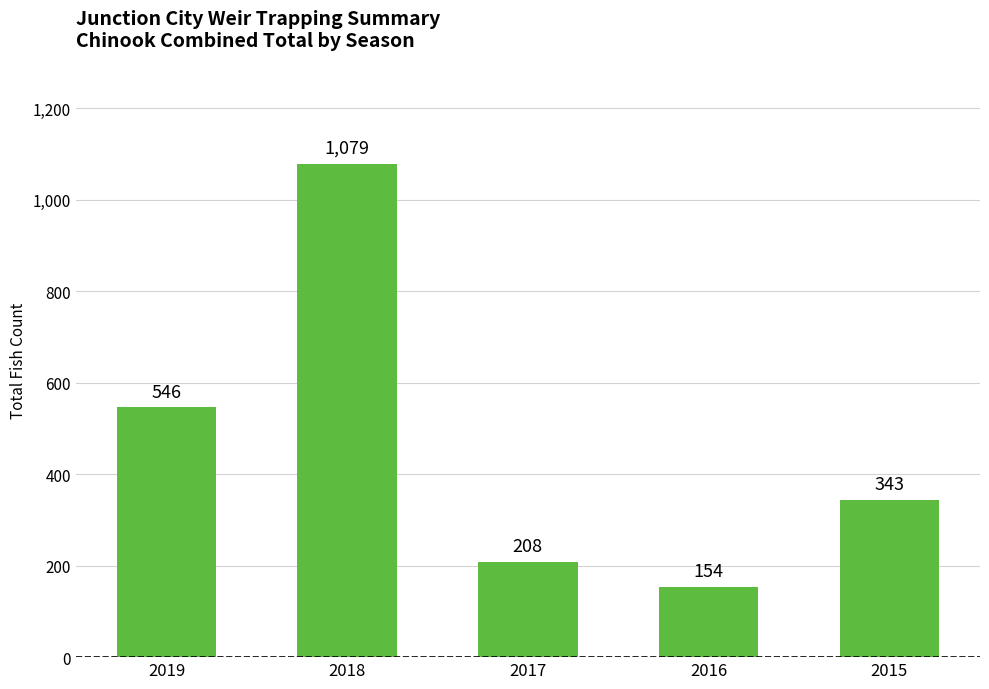

Which category has the lowest value across all series?

2016